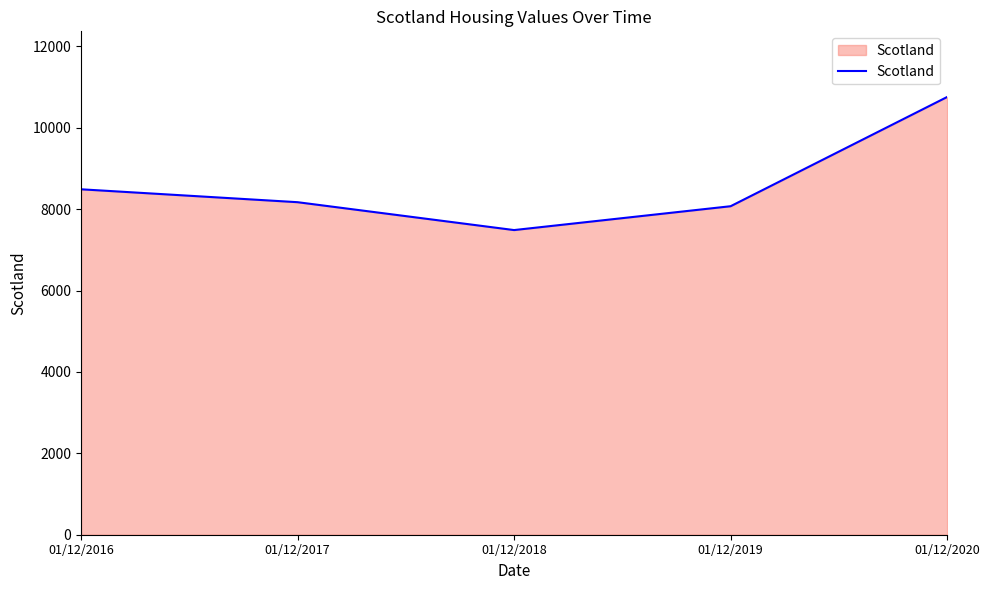

What is the sum of all values?

42973